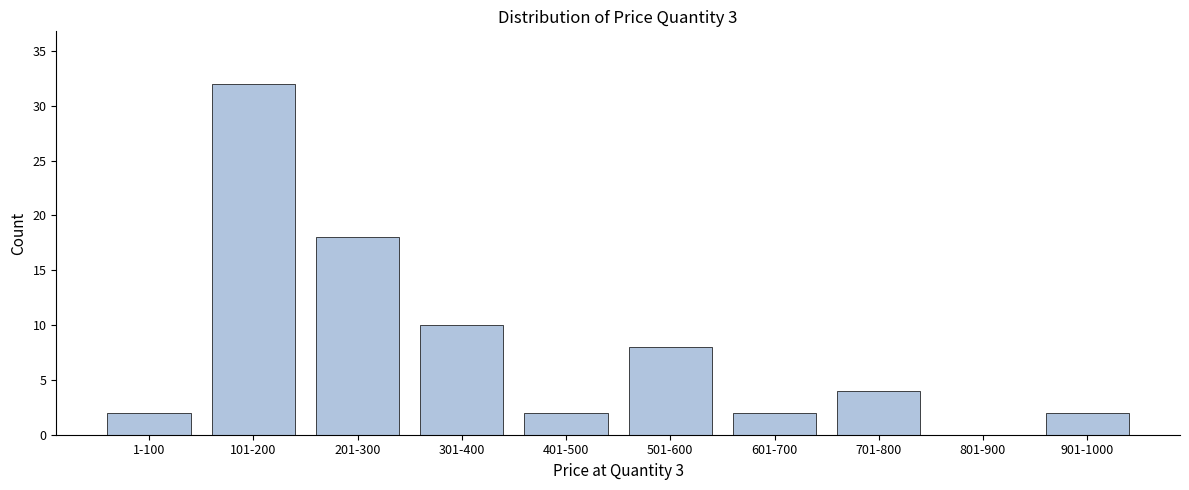

Reading left to right, extract all data points from this chart.

1-100=2	101-200=32	201-300=18	301-400=10	401-500=2	501-600=8	601-700=2	701-800=4	801-900=0	901-1000=2